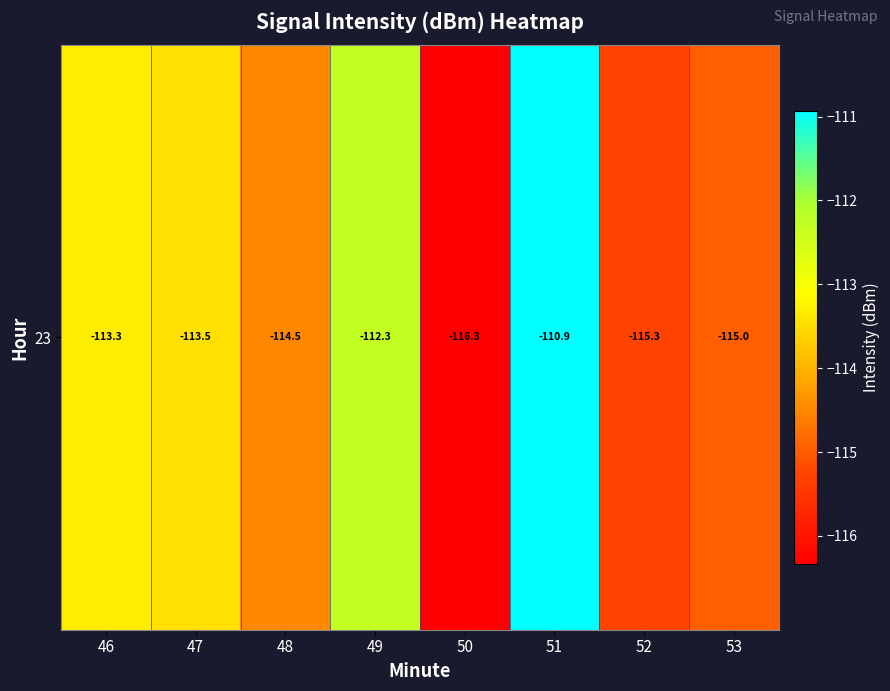

What is the change in value from 48 to 51?

+3.6